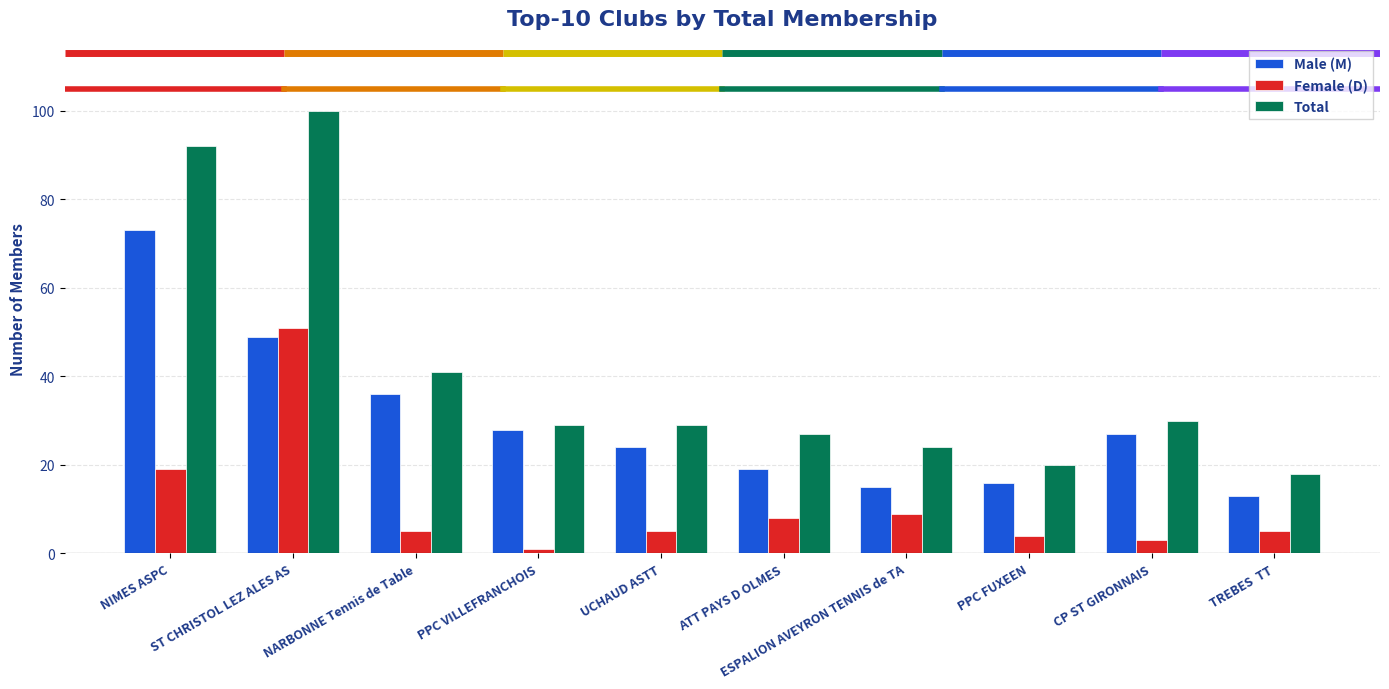

List the labels in order of Male (M) value, largest first.

NIMES ASPC, ST CHRISTOL LEZ ALES AS, NARBONNE Tennis de Table, PPC VILLEFRANCHOIS, CP ST GIRONNAIS, UCHAUD ASTT, ATT PAYS D OLMES, PPC FUXEEN, ESPALION AVEYRON TENNIS de TA, TREBES  TT